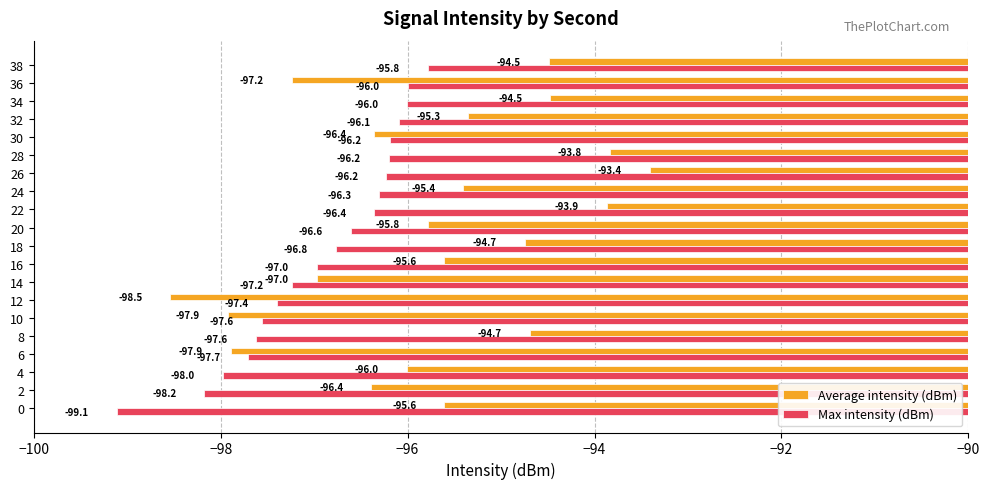

At 22, list the series in order from largest to smallest.

Average intensity (dBm), Max intensity (dBm)